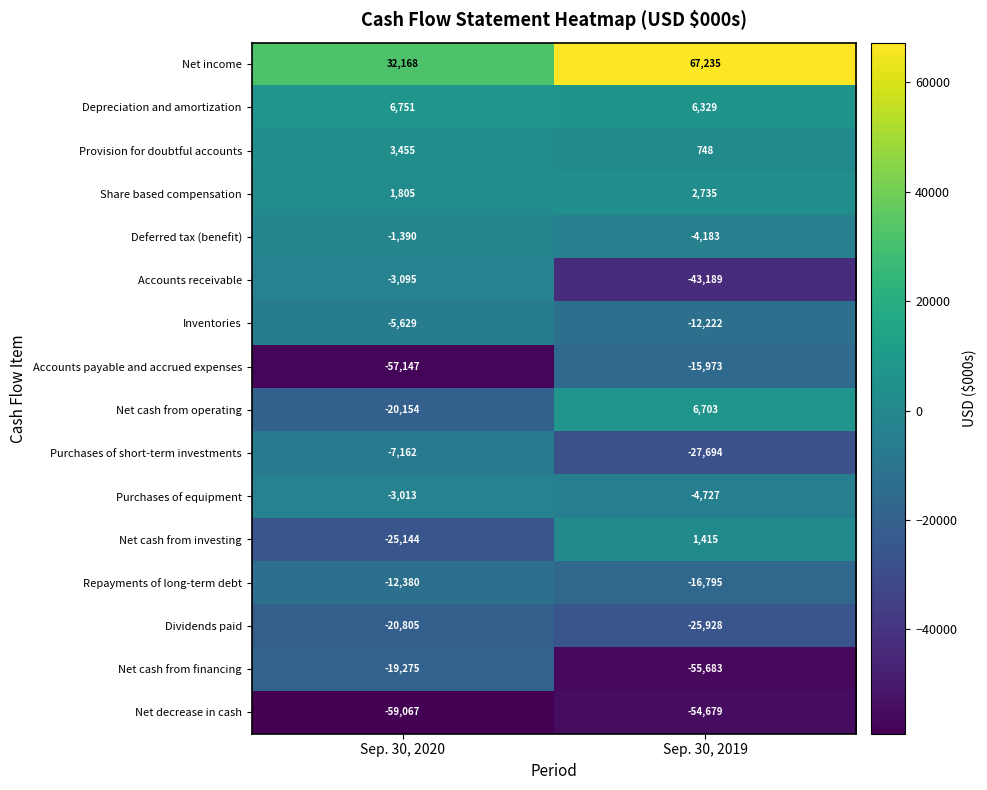

What is the spread (max minus min) of values at Sep. 30, 2019?

122918